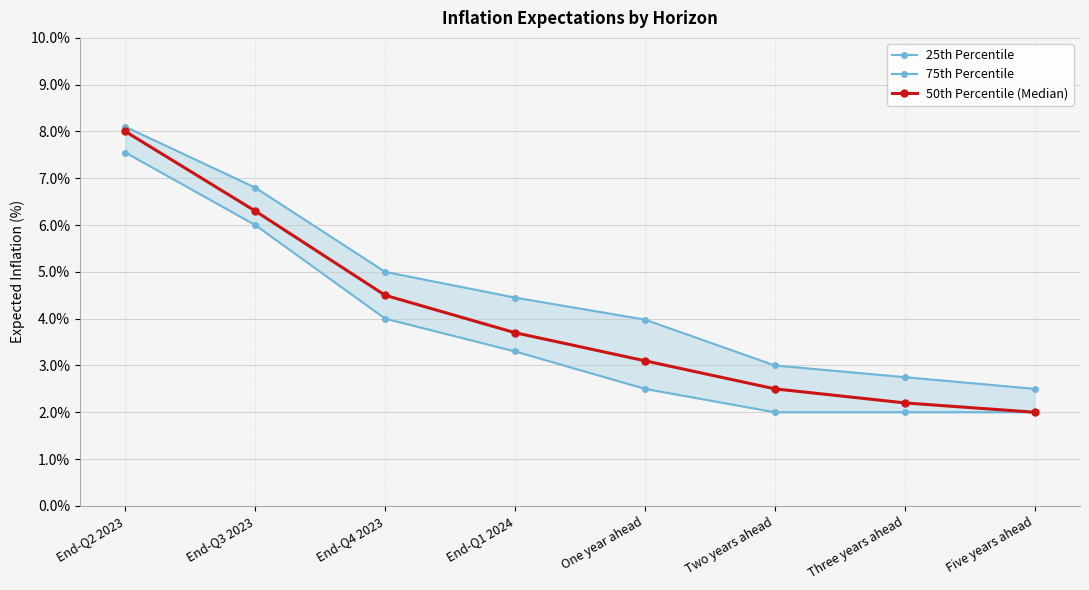

What is the total value across all series at Two years ahead?

7.5